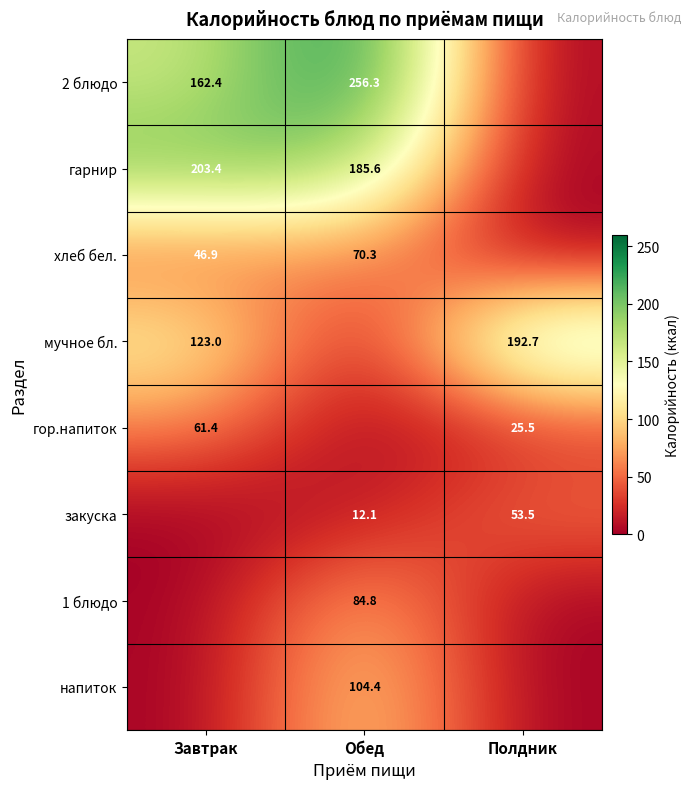

The value of гор.напиток at Полдник is 40.7. True or false?

False